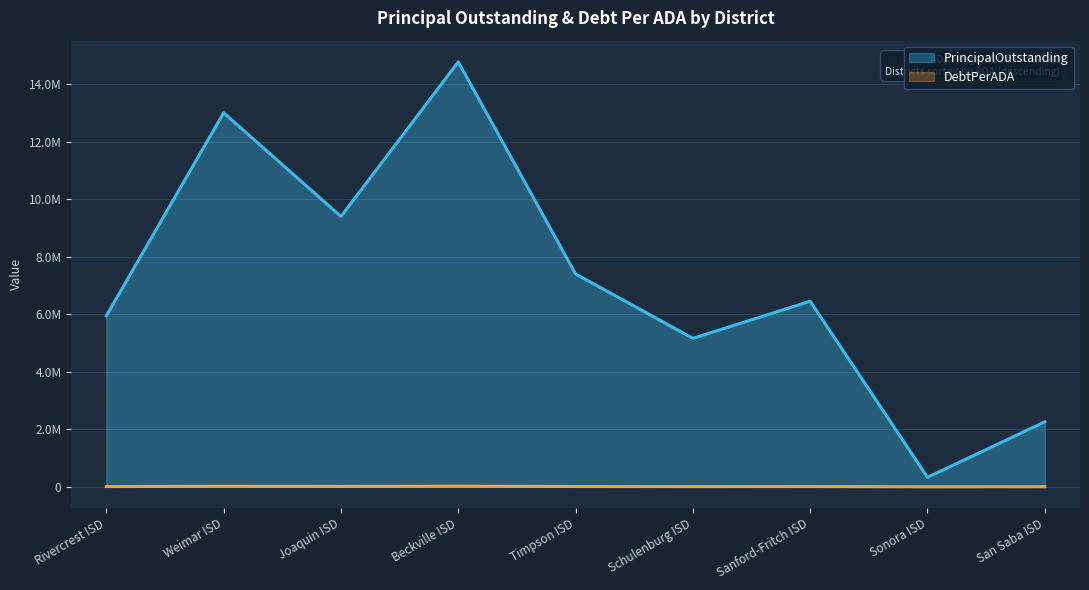

True or false: DebtPerADA and PrincipalOutstanding intersect in this chart.

False